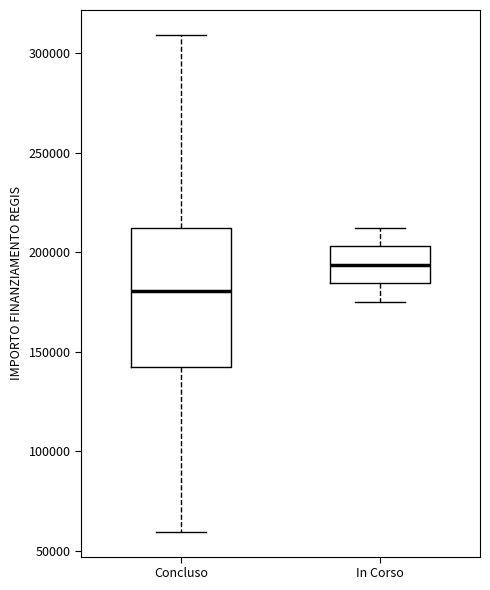

Which box's median line is the lowest?

Concluso